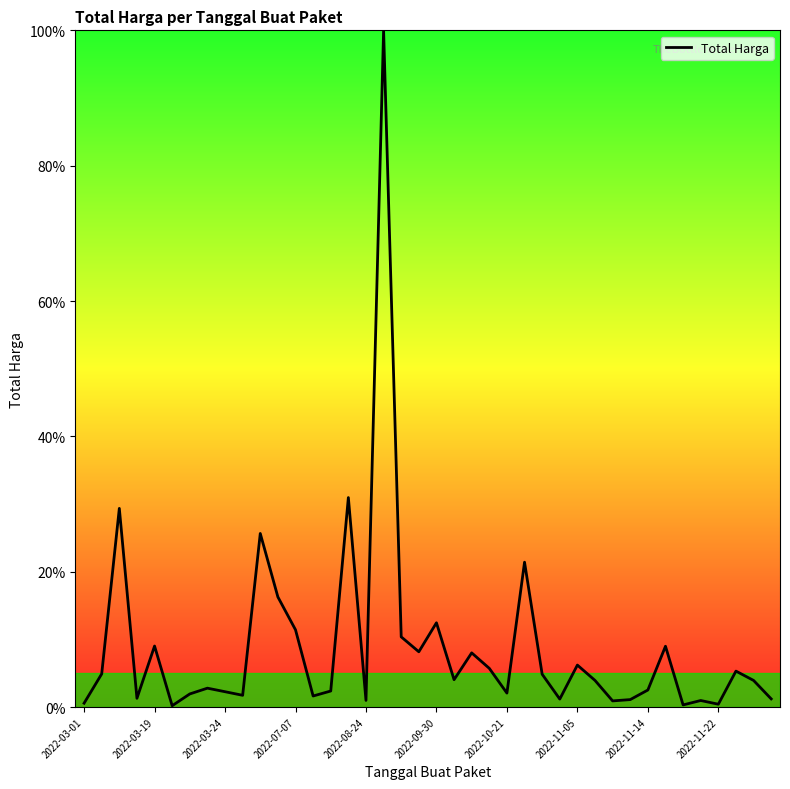

What is the greatest value displayed?

100.0